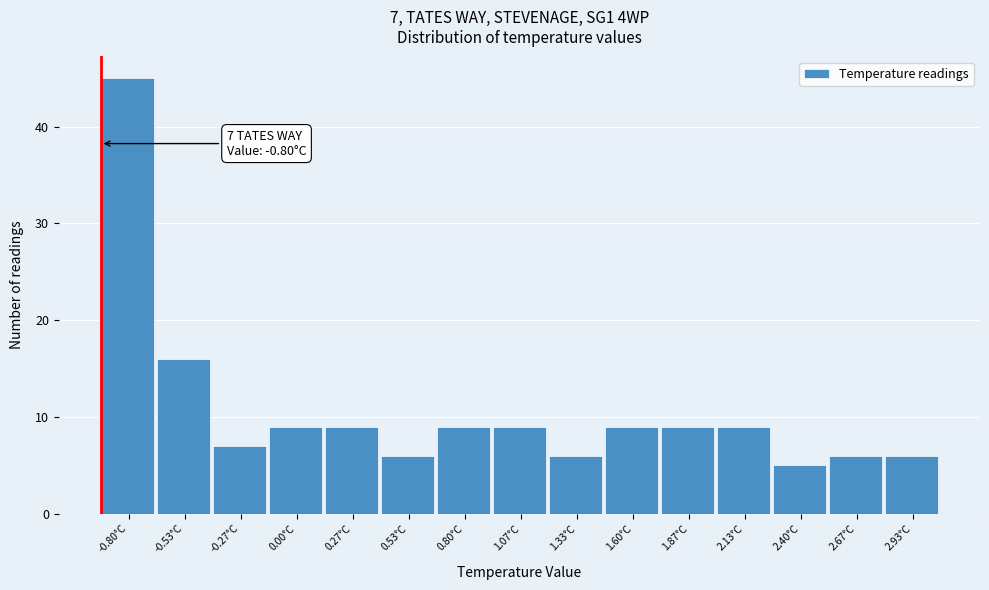

Reading left to right, what are all the values shown in this chart?

45	16	7	9	9	6	9	9	6	9	9	9	5	6	6